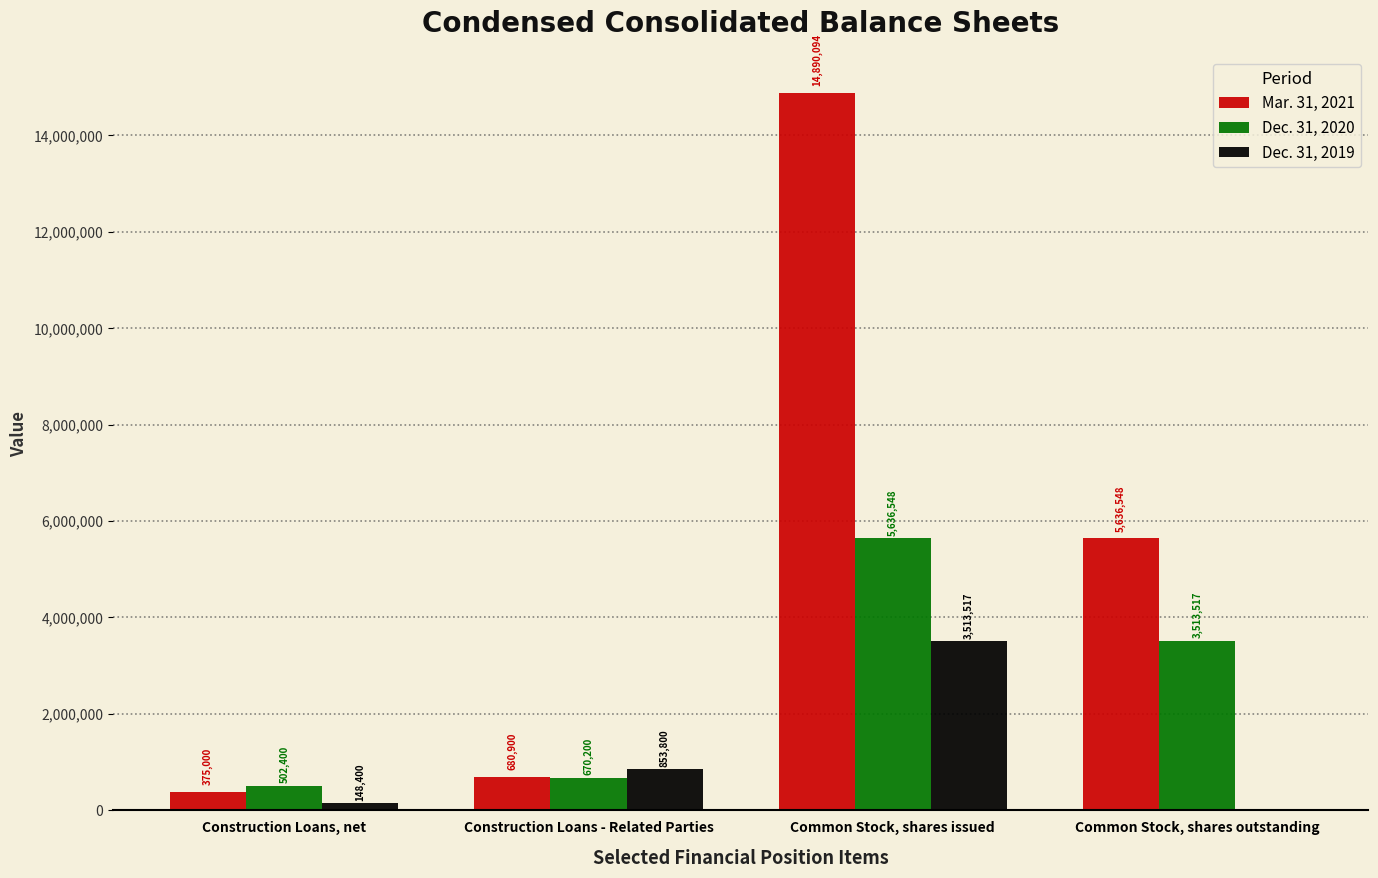

Is it true that Dec. 31, 2019 equals 148400 at Construction Loans, net?

True